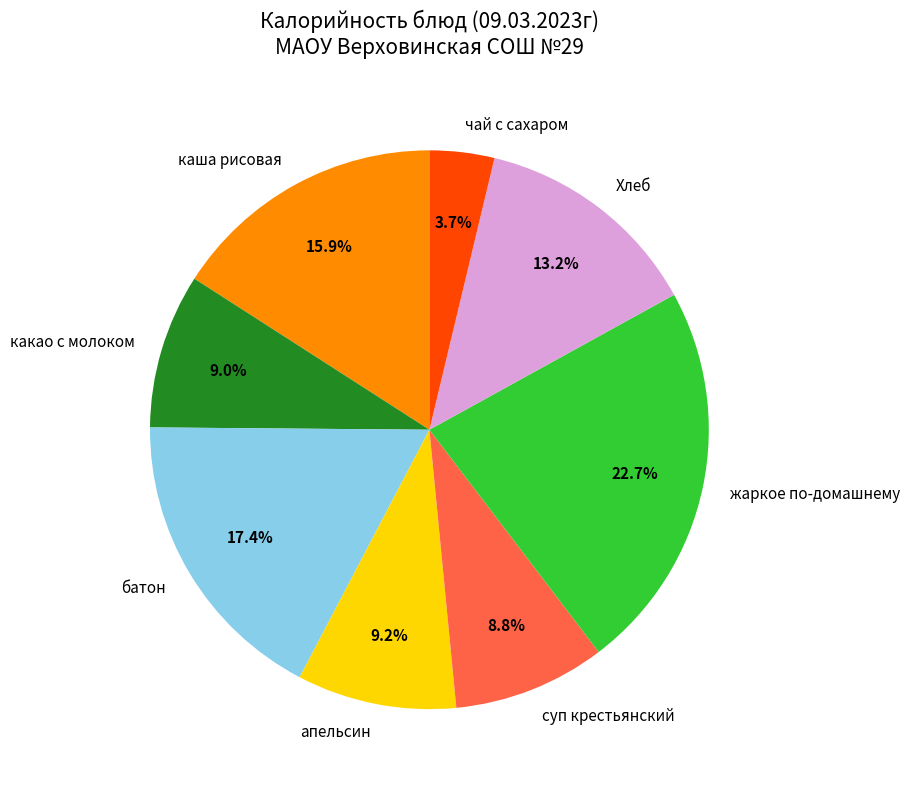

Does any single category account for the majority?

No